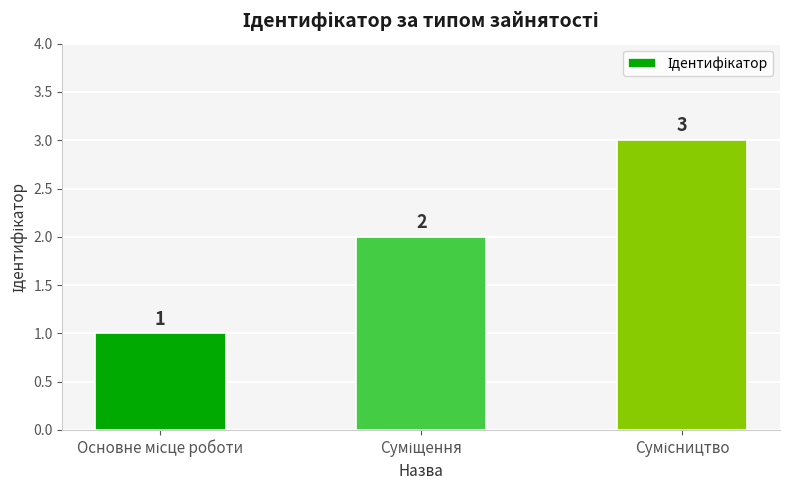

Count the values in the range 1 to 3.

3